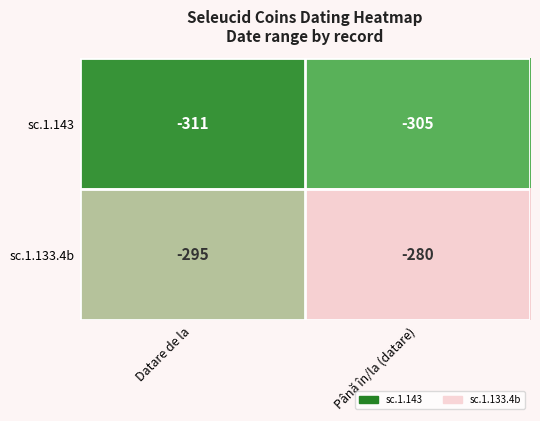

Count the number of data series in this chart.

2